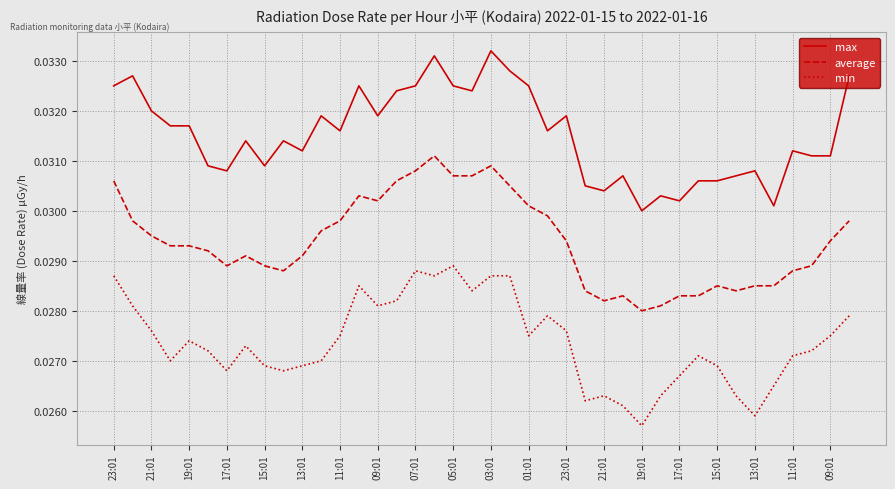

True or false: min and max intersect in this chart.

False